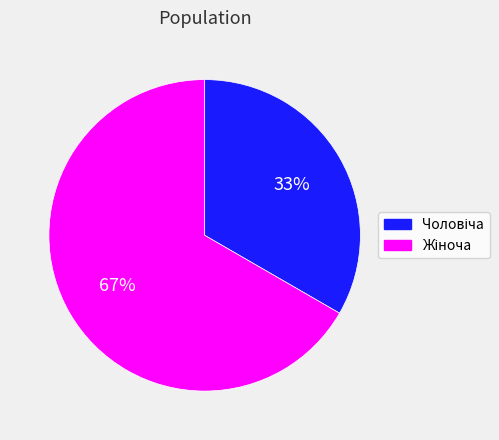

Is there any slice that represents more than half of the pie?

Yes